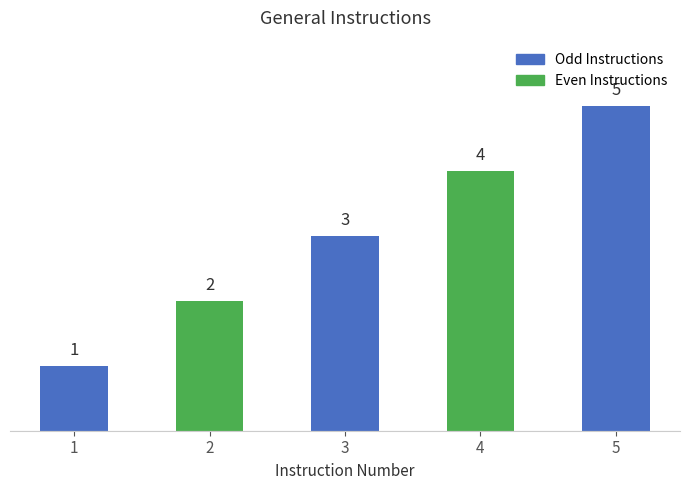

What is the difference between the maximum and minimum values?

4